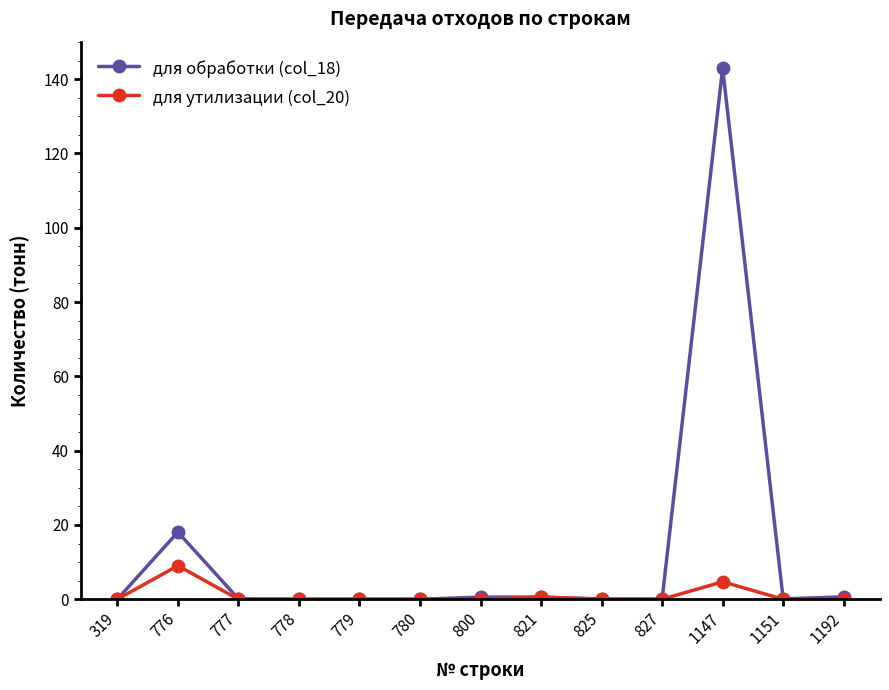

How many series are shown in this chart?

2